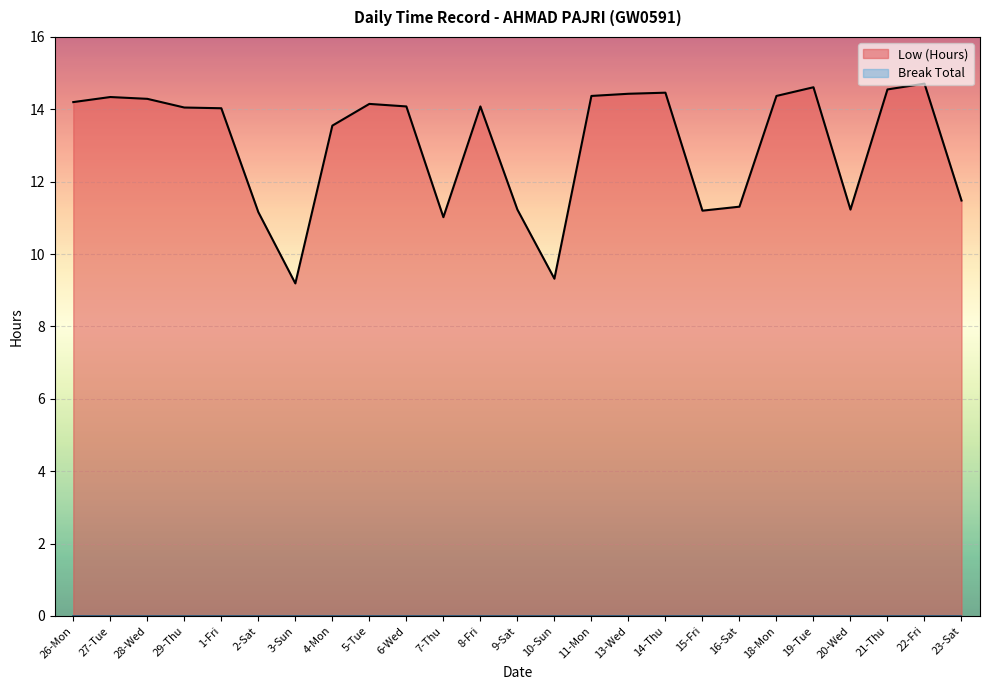

Does the chart display data point markers on the line(s)?

No